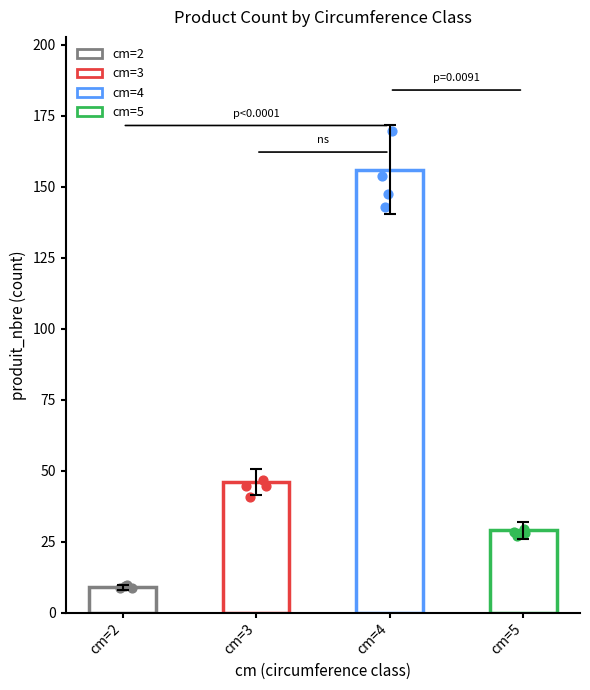

What are all the series names shown in the legend?

cm=2, cm=3, cm=4, cm=5